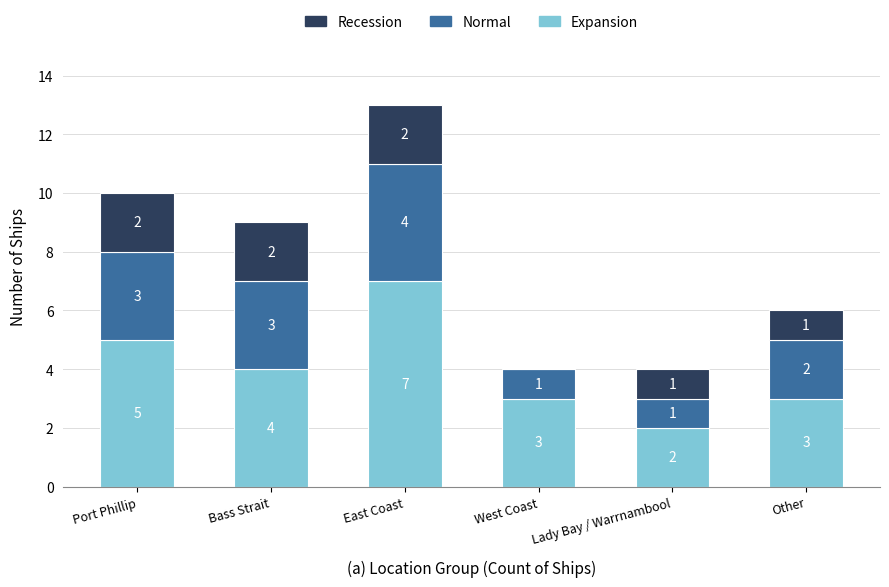

The value of Expansion at Port Phillip is 5. True or false?

True